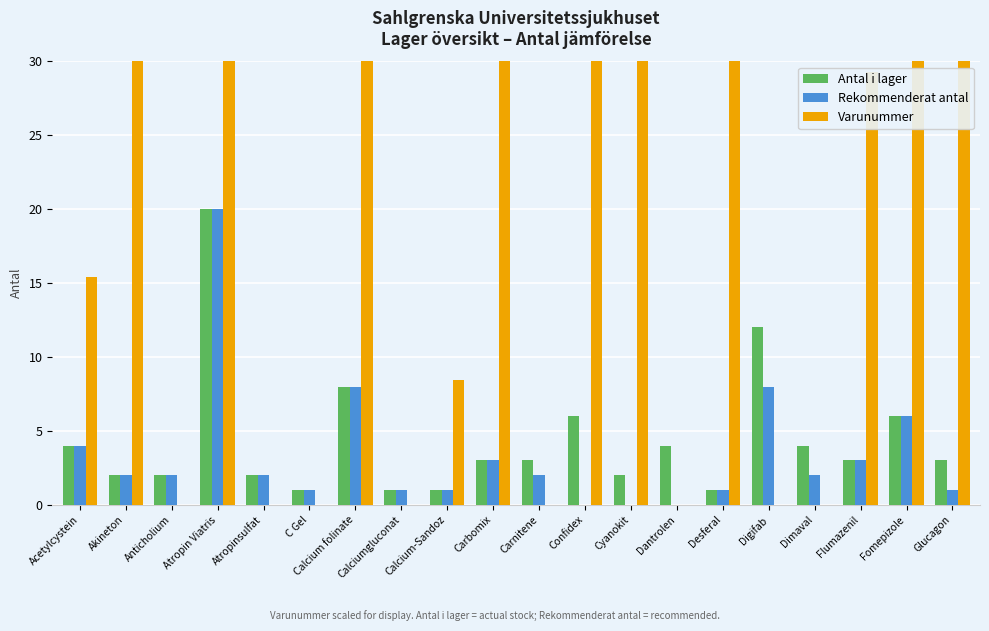

What is the label of the 2nd bar from the left?

Akineton